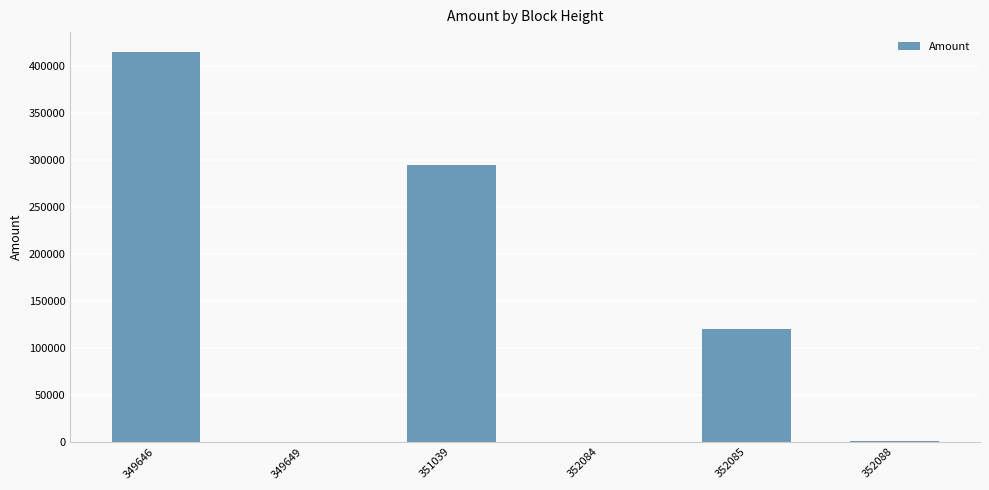

What is the approximate value at 349646?

415765.3